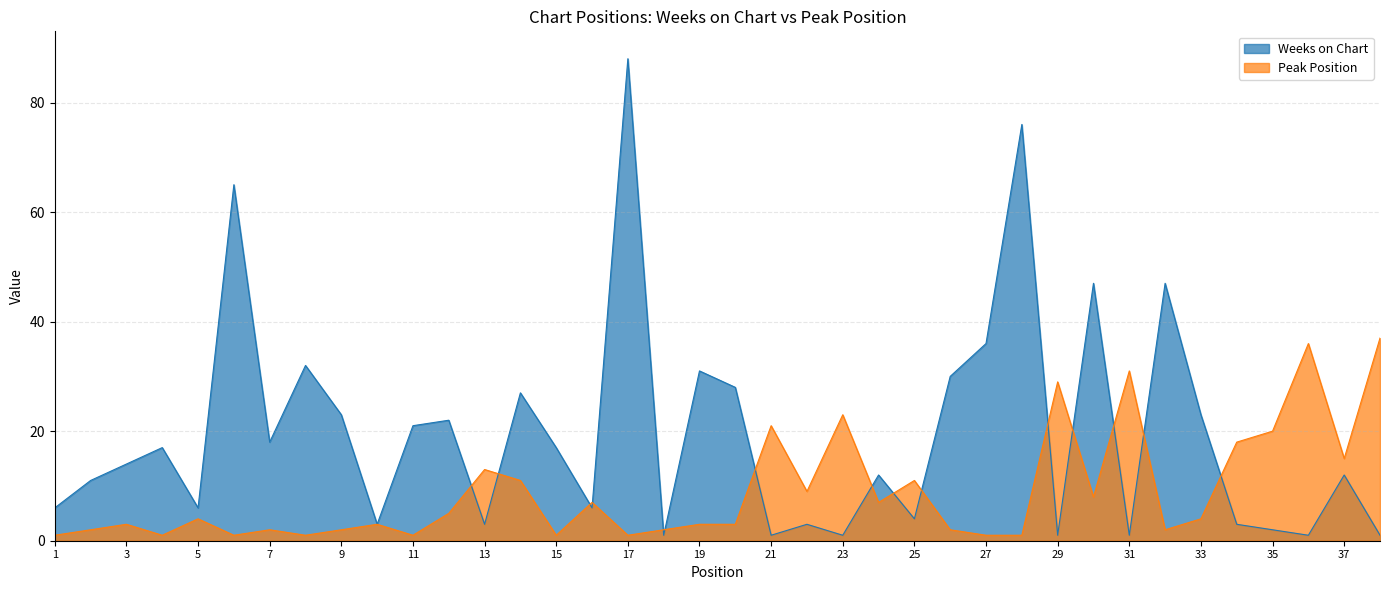

Where does the Weeks on Chart series first go above 14?

4